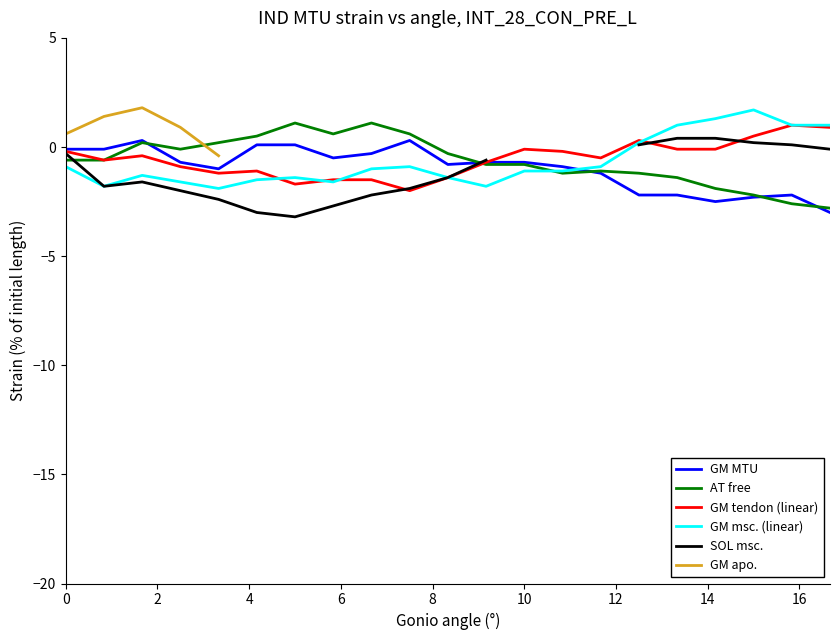

What is the difference between the maximum and minimum values in the AT free series?

3.9